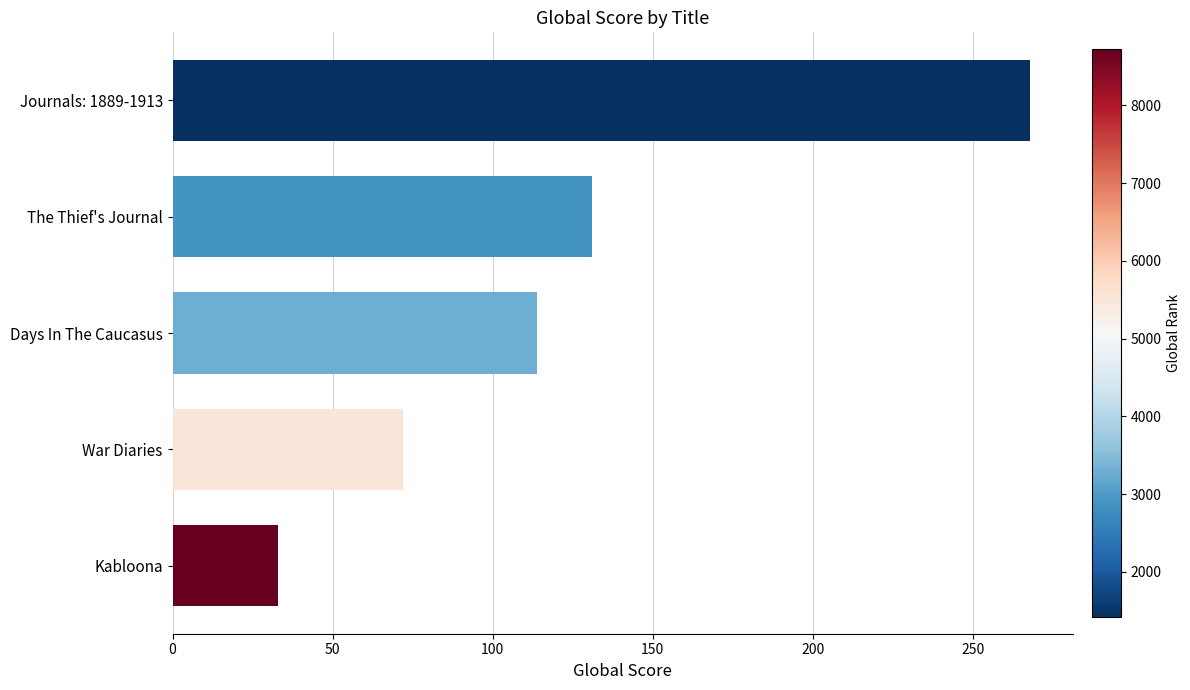

Is it true that the value at The Thief's Journal is 200?

False